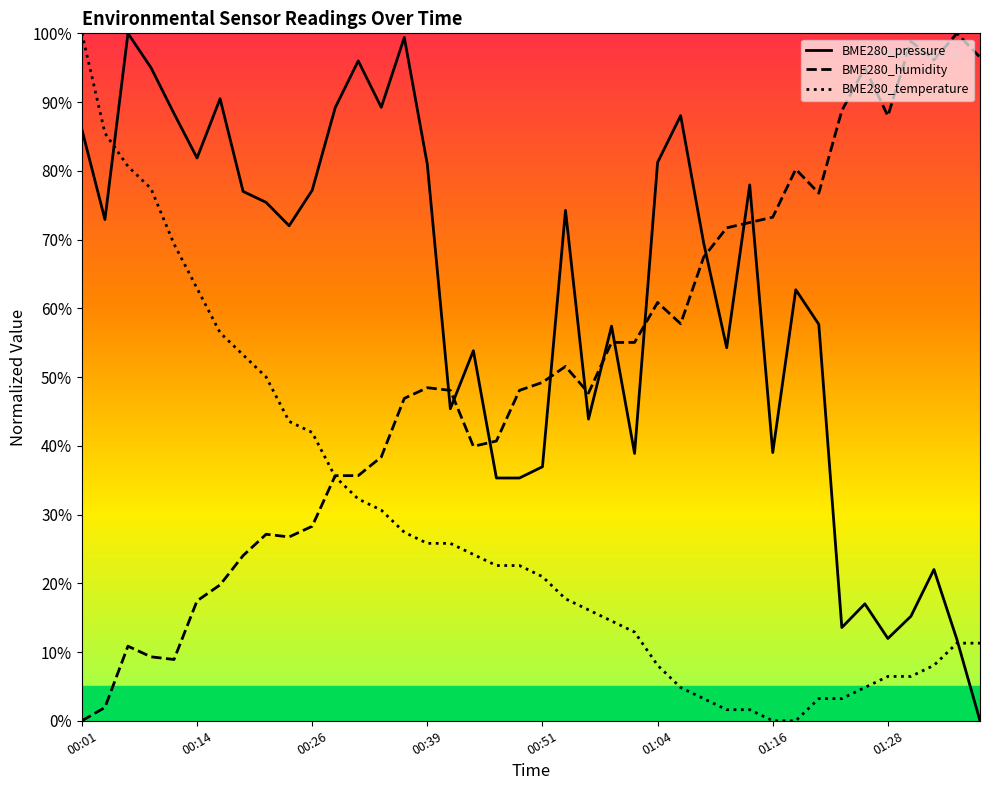

Does the chart have visible grid lines?

No